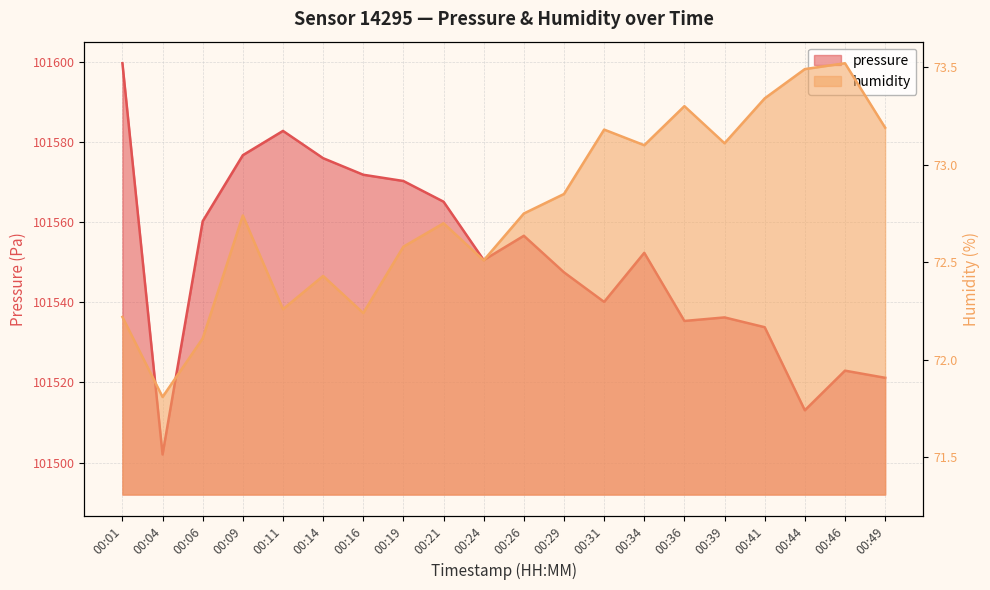

How many interior local valleys does the humidity series have?

6